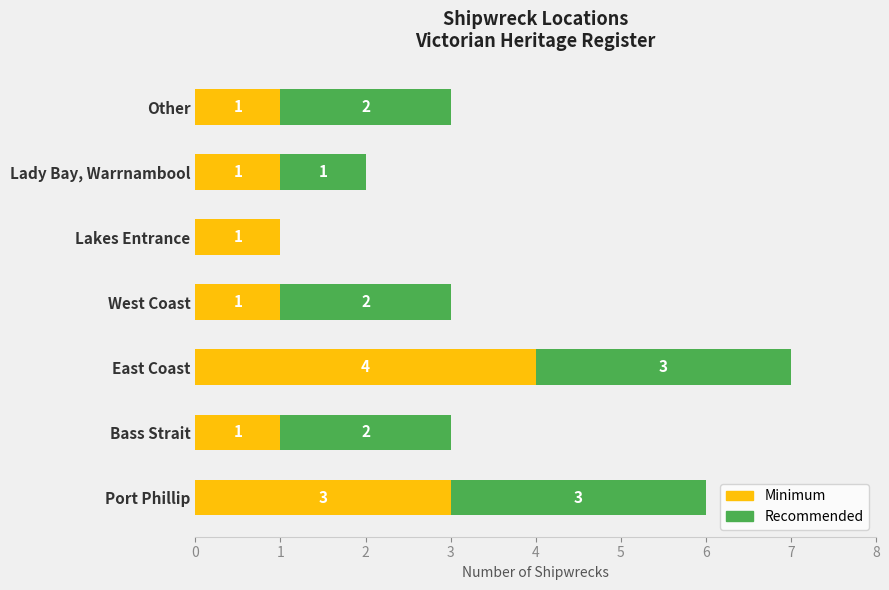

What is the total value across all series at East Coast?

7